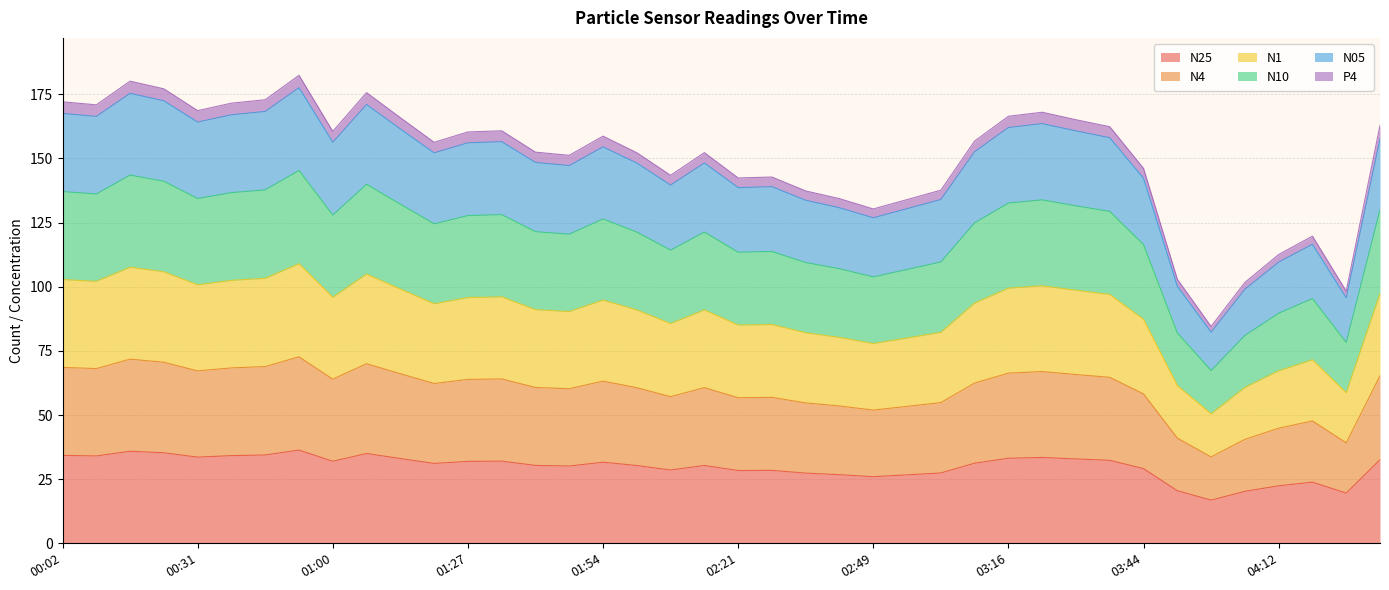

What is the total value across all series at 01:00?

160.6